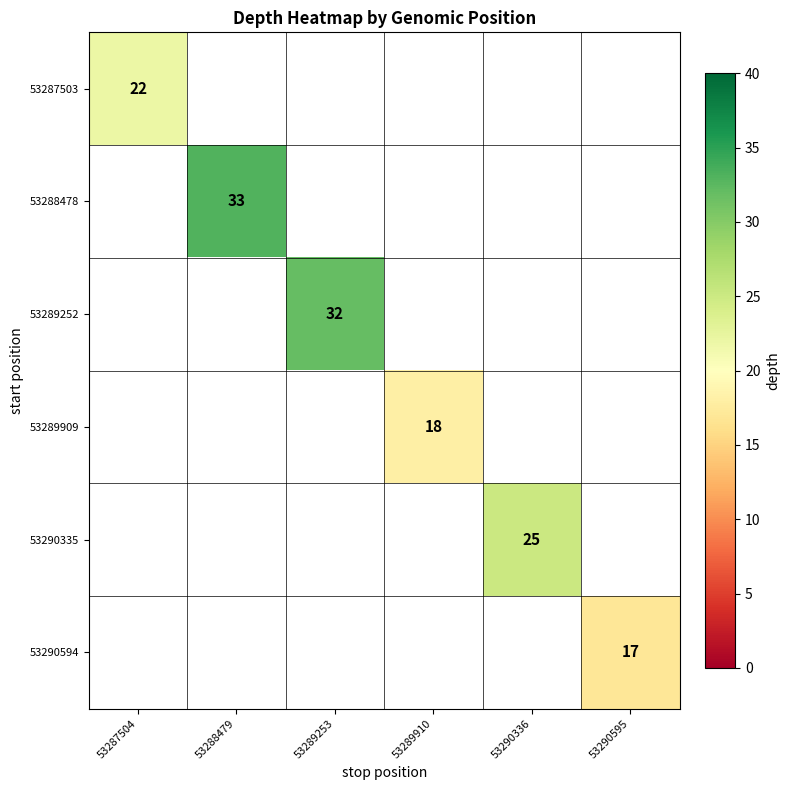

True or false: 53290335 has a value of 25 at 53290336.

True